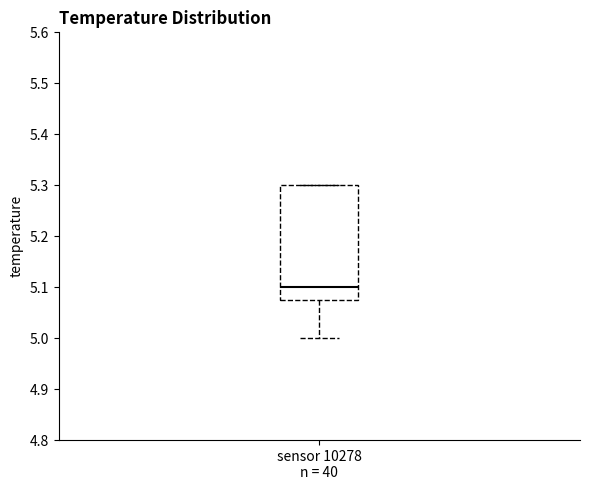

Read this box plot against the y-axis: the position of the median line, the range covered by the box, and the ends of both whiskers. The values are not printed on the chart, so give them approximately, as read against the axis.

median 5.10, box 5.08 to 5.30, whiskers 5.00 to 5.30